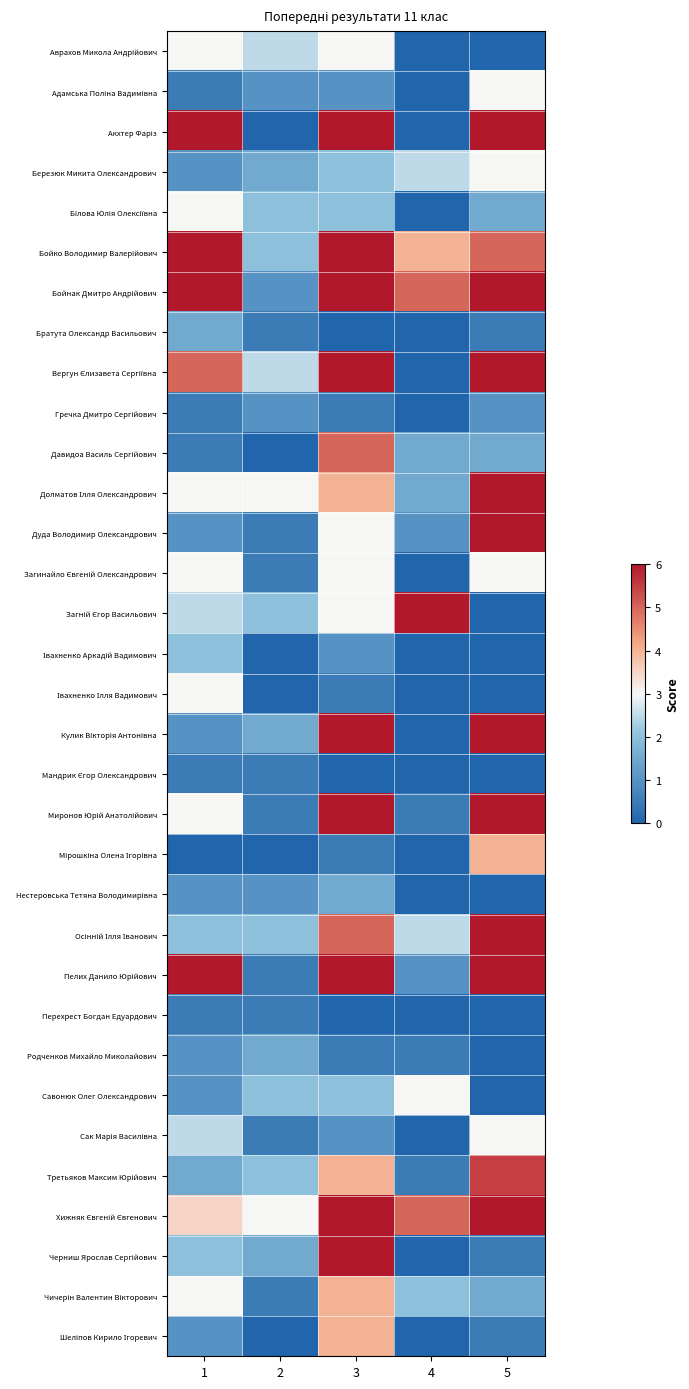

Which has a higher value, 5 or 1?

1